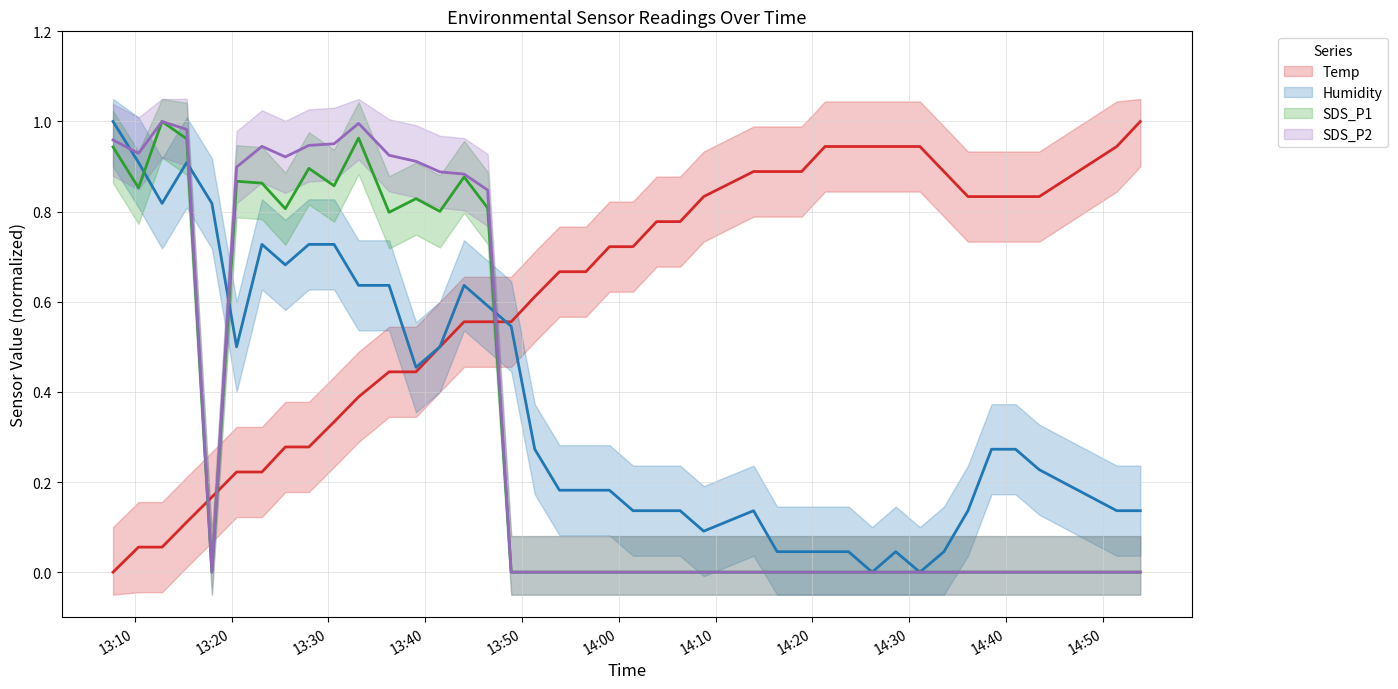

Which series has the largest range (max minus min)?

Temp